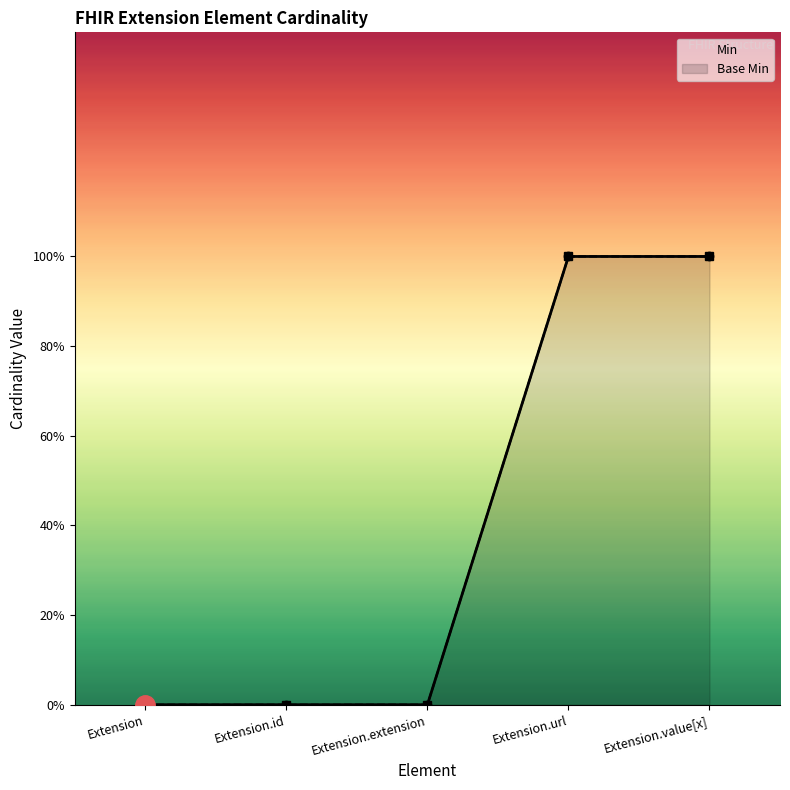

Which series has the largest total across all categories?

Min